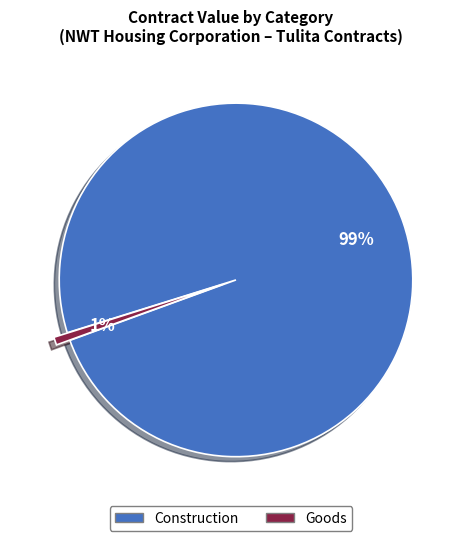

To the nearest percent, what is the average slice percentage?

50%